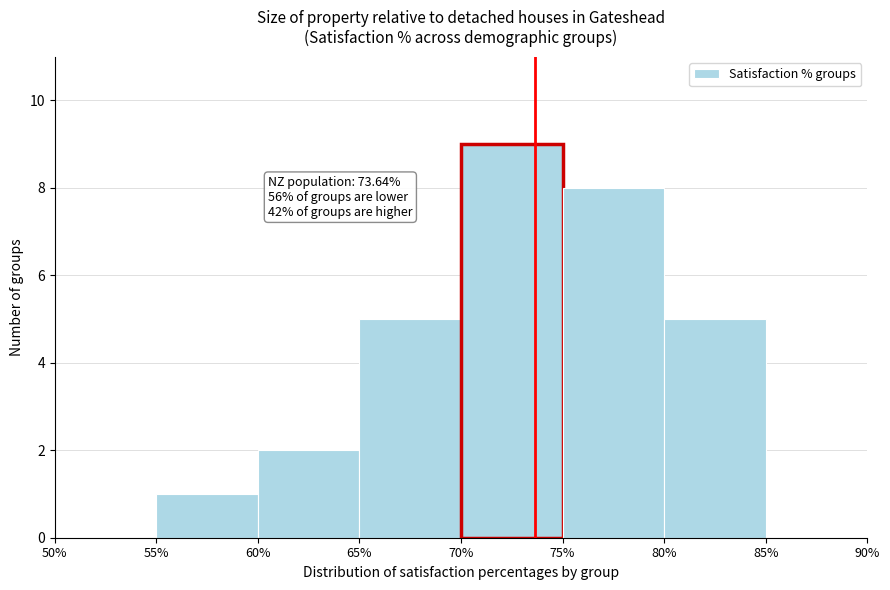

Which range on the x-axis has the tallest bar?

70% to 75%